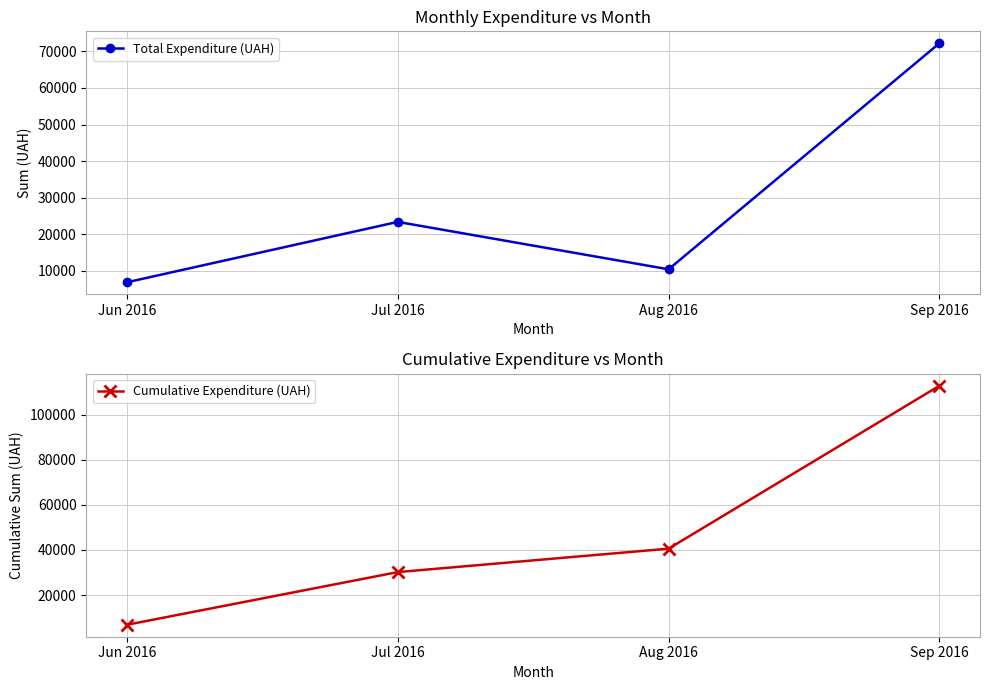

Reading right to left, extract all data points from this chart.

Total Expenditure (UAH): Sep 2016=72223.8	Aug 2016=10388.3	Jul 2016=23360.9	Jun 2016=6841.0
Cumulative Expenditure (UAH): Sep 2016=112814.0	Aug 2016=40590.2	Jul 2016=30201.9	Jun 2016=6841.0